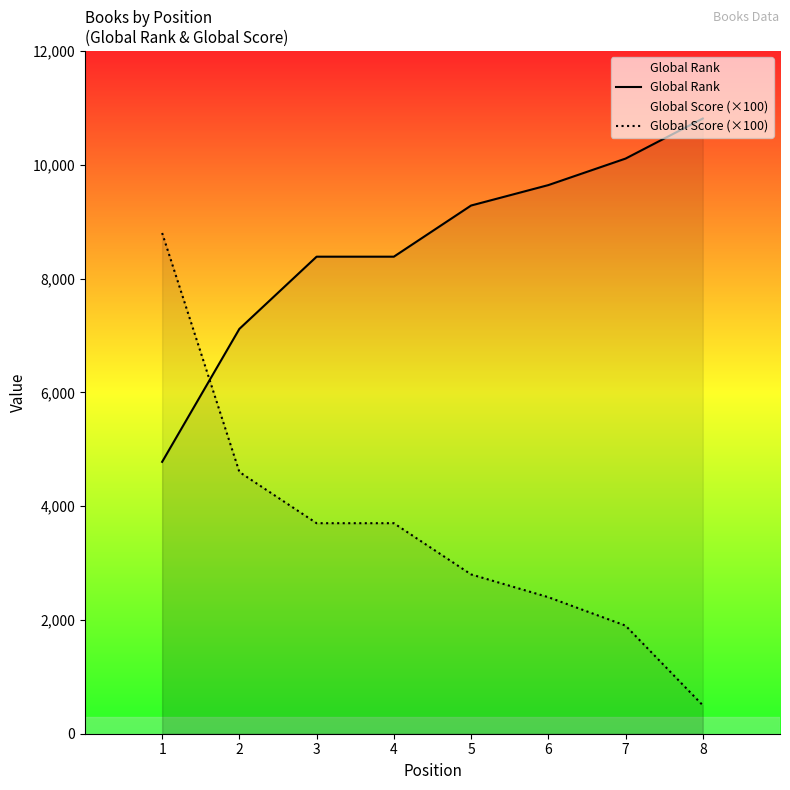

What is the minimum value for Global Rank?

4778